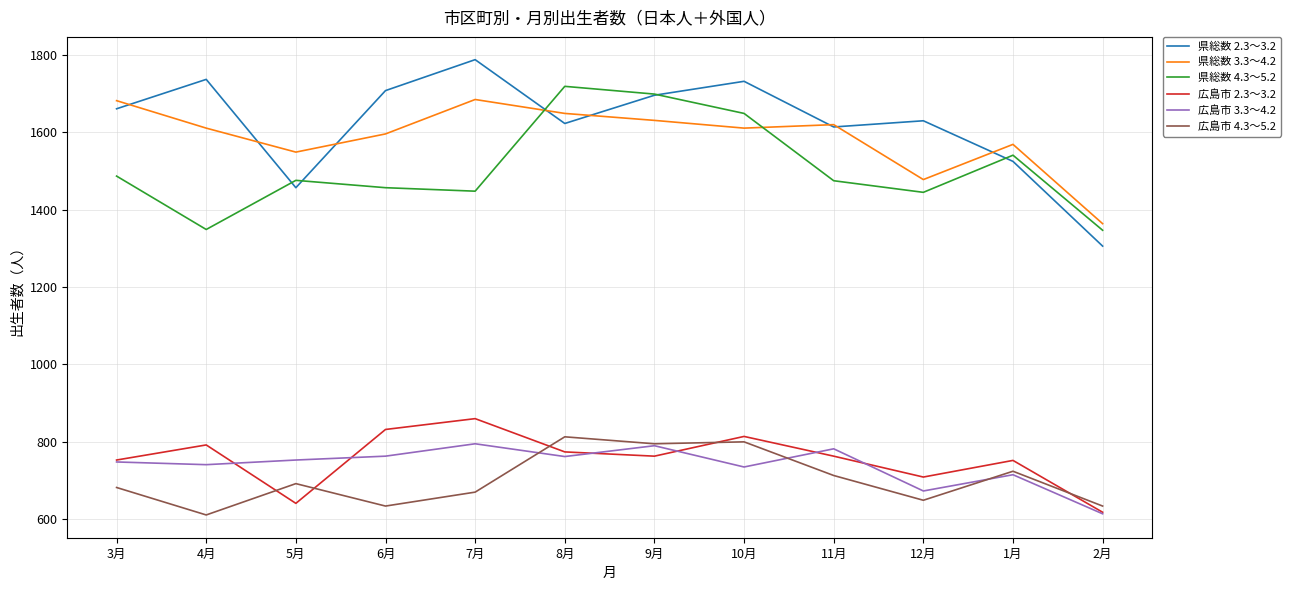

Is the value of 広島市 3.3～4.2 at 9月 greater than the value of 県総数 2.3～3.2 at 5月?

No